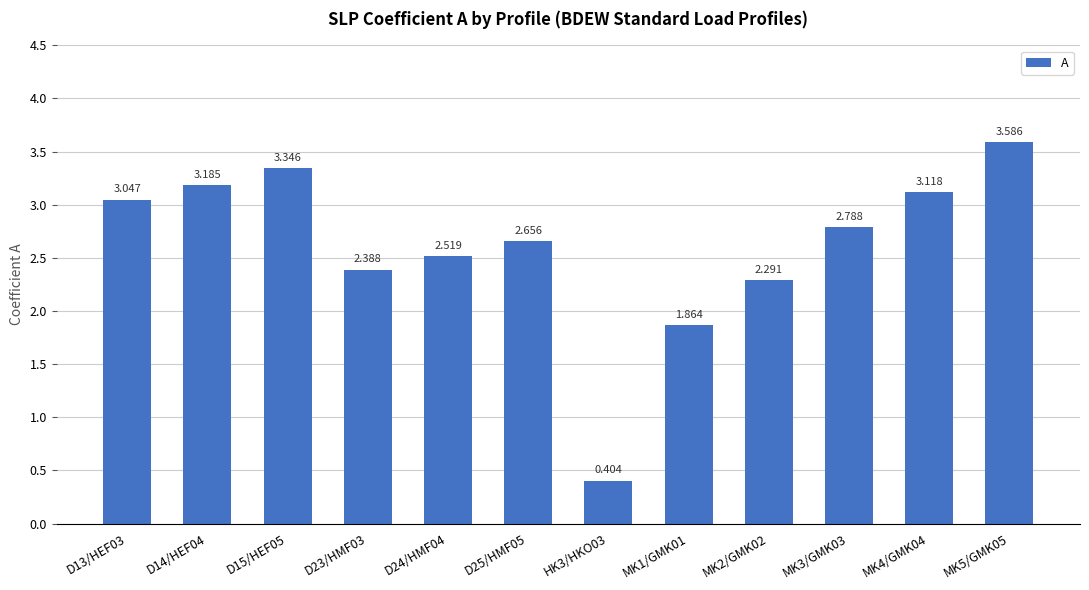

Read the value at MK3/GMK03.

2.8